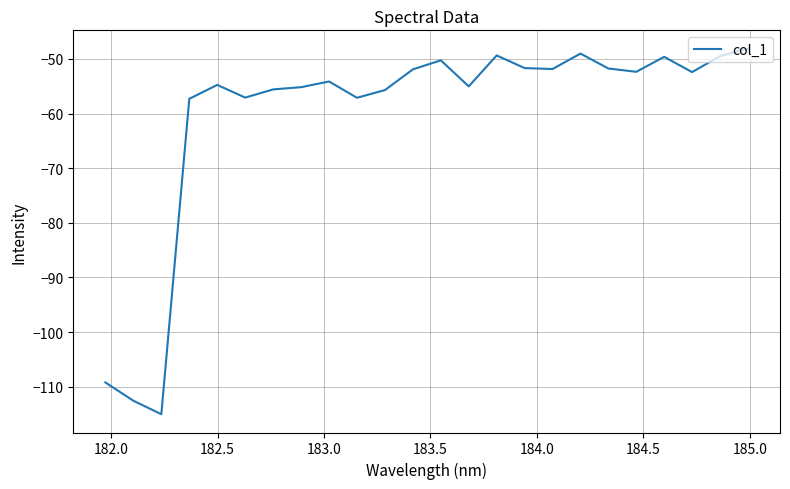

What is the maximum value shown in the chart?

-48.1